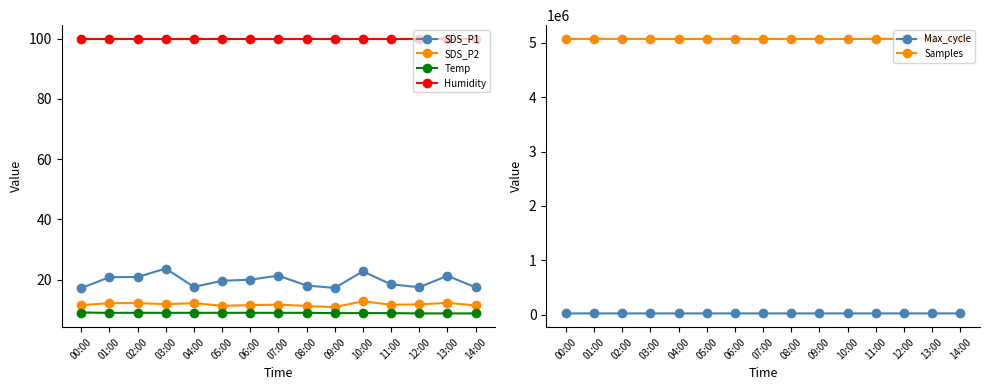

Reading left to right, what are all the values shown in this chart?

SDS_P1: 17.2	20.8	20.9	23.7	17.6	19.6	20.0	21.3	18.1	17.3	22.8	18.4	17.5	21.3	17.5
SDS_P2: 11.6	12.2	12.2	11.9	12.2	11.3	11.6	11.8	11.3	10.9	12.8	11.7	11.8	12.3	11.5
Temp: 9.1	9.0	9.0	9.0	9.0	9.0	9.0	9.0	9.0	8.9	8.9	8.9	8.8	8.8	8.8
Humidity: 99.9	99.9	99.9	99.9	99.9	99.9	99.9	99.9	99.9	99.9	99.9	99.9	99.9	99.9	99.9
Max_cycle: 20512.0	20021.0	20040.0	20044.0	20028.0	20031.0	20025.0	20036.0	20056.0	20016.0	20033.0	20025.0	20055.0	20024.0	20028.0
Samples: 5072705.0	5073847.0	5074018.0	5072486.0	5071653.0	5073693.0	5073687.0	5072270.0	5073534.0	5072236.0	5072224.0	5073480.0	5073330.0	5073416.0	5071949.0